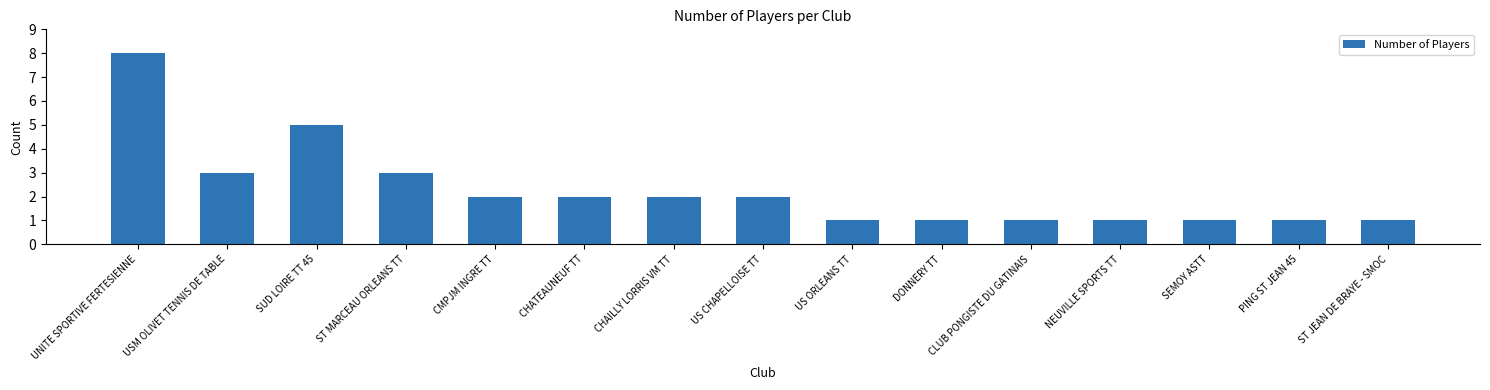

What is the greatest value displayed?

8